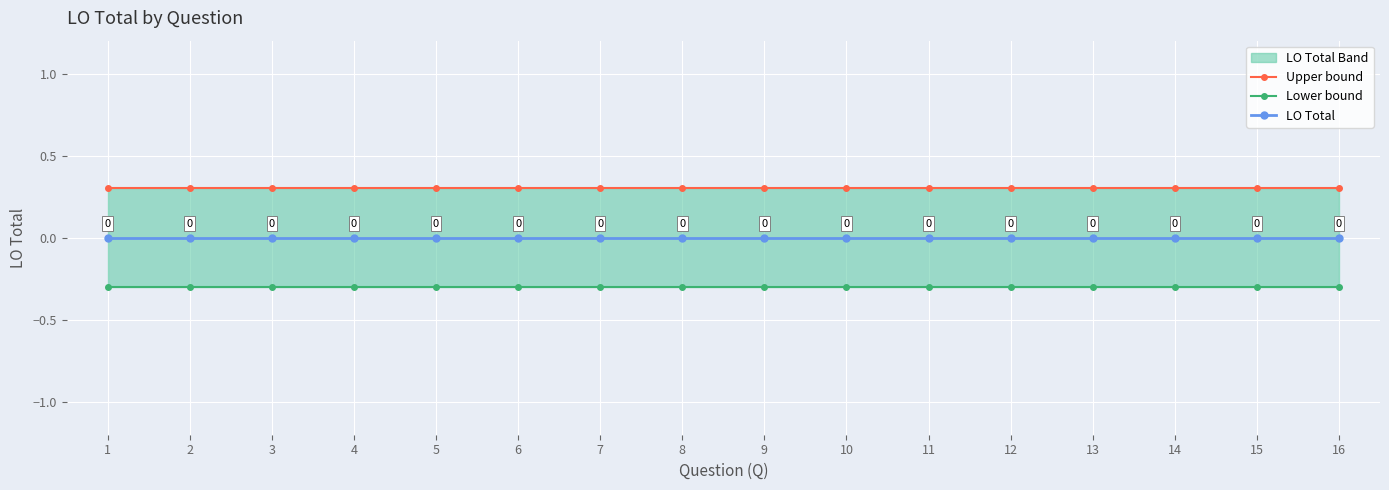

What is the difference between the highest and lowest values at 6?

0.6